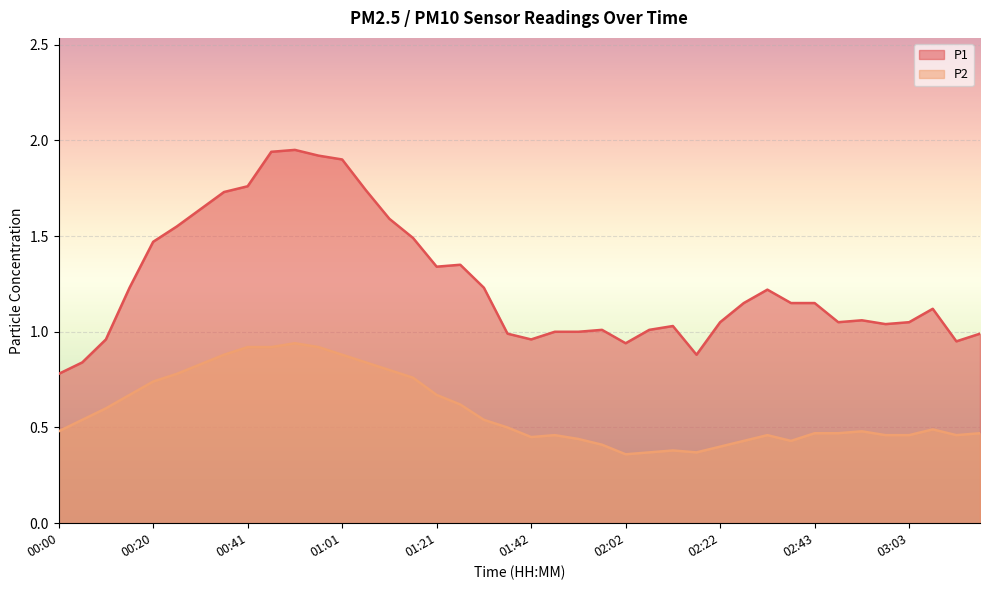

True or false: P2 has a value of 0.4 at 02:27.

True